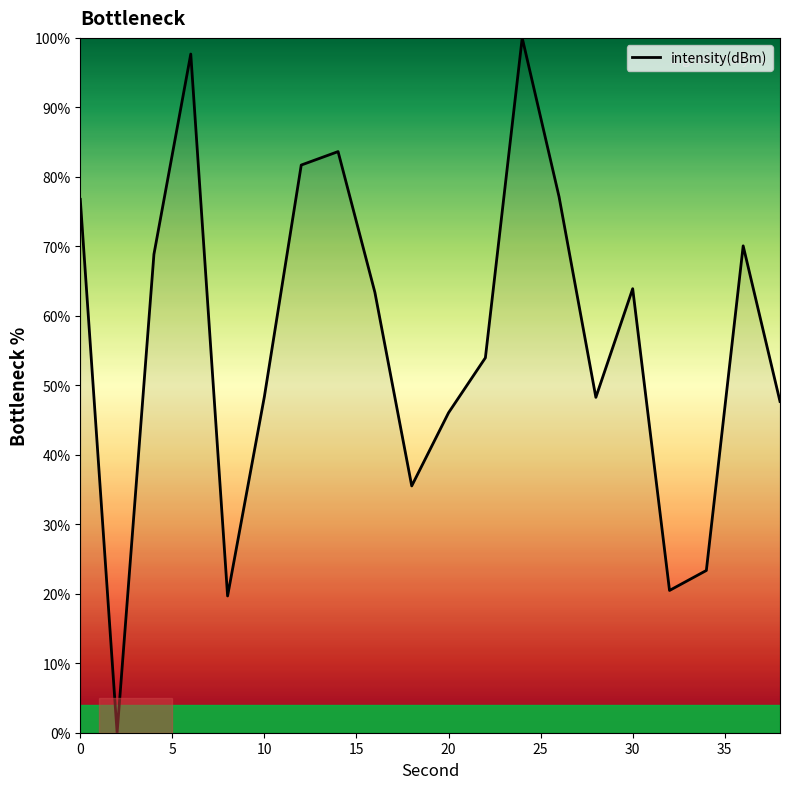

What is the difference between the maximum and minimum values?

100.0